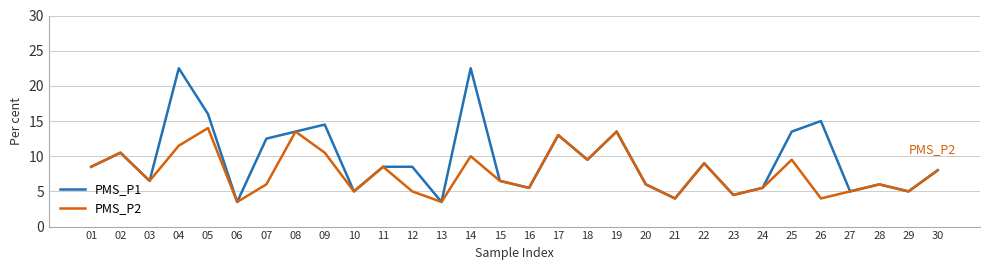

What is the maximum value shown in the chart?

22.5